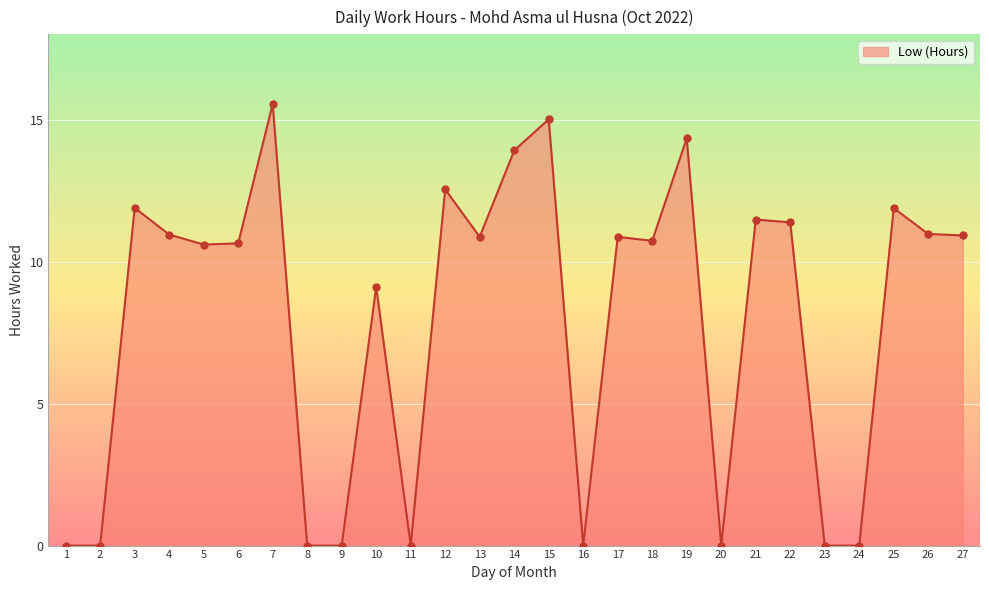

Which has a higher value, 5 or 12?

12